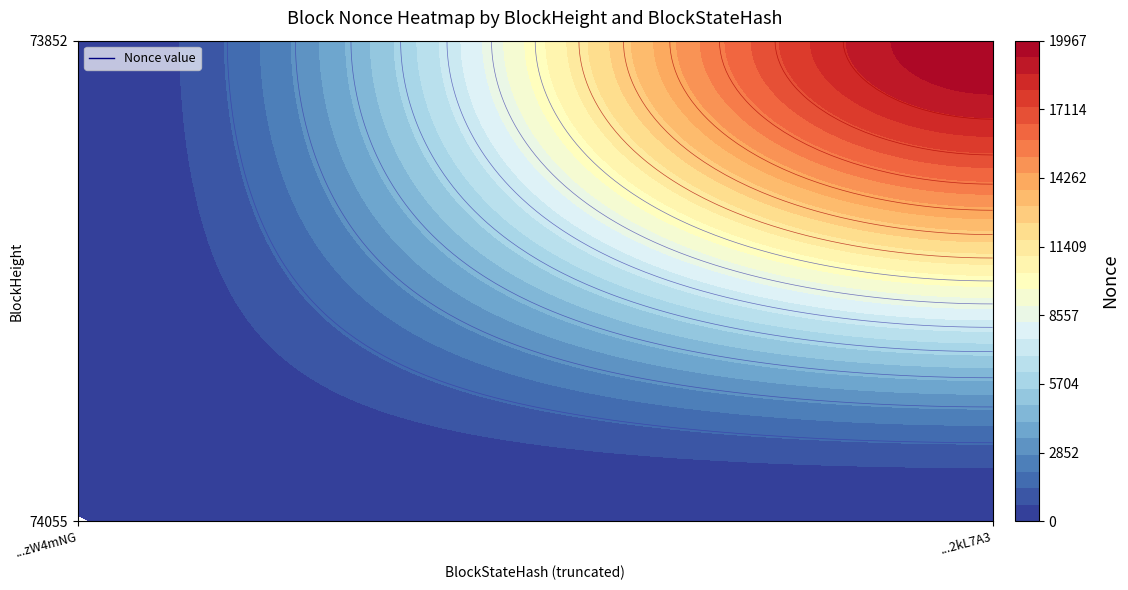

Reading right to left, extract all data points from this chart.

3NKZXDKDoXm5Q6bNhZHHtmvoeNnvJqM4xzW4mNG: 0	0
3NLan5BVGRuWaLS8czjFzoBu6FmTkkyCJ2kL7A3: 19967	0